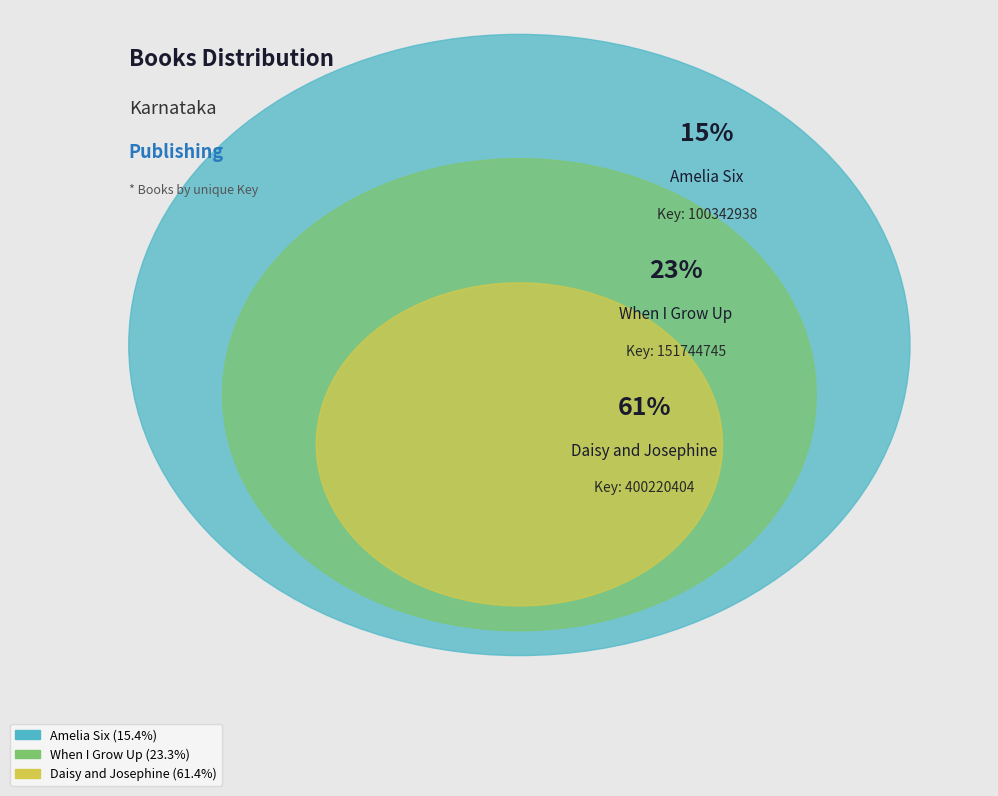

Is Daisy and Josephine the majority of the pie?

Yes